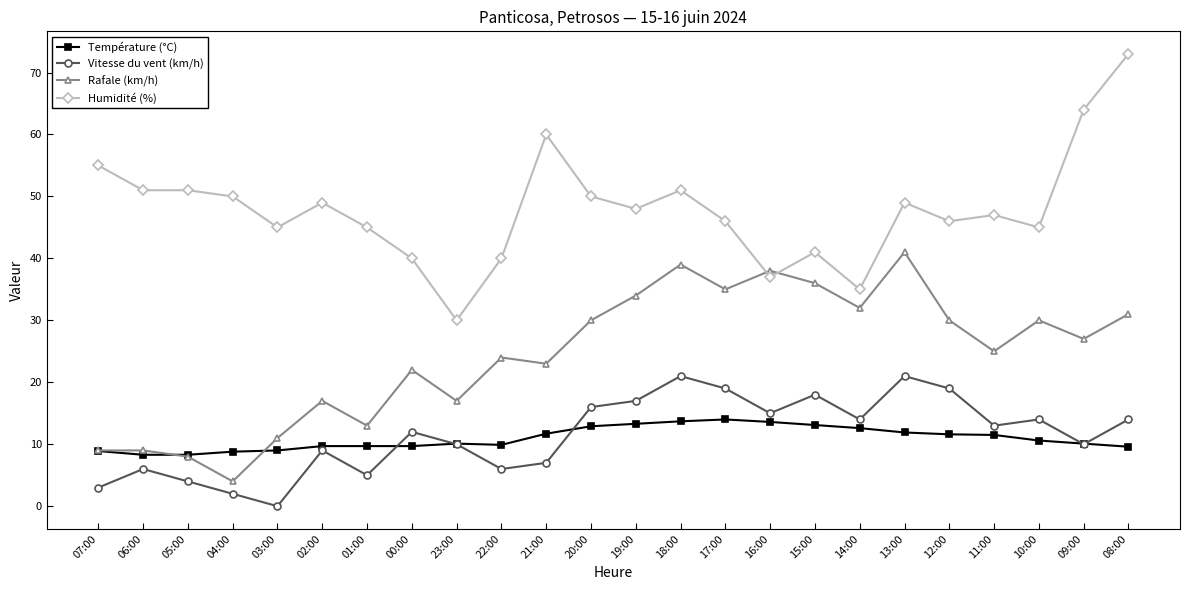

What is the sum of the Humidité (%) values at 19:00 and 02:00?

97.0